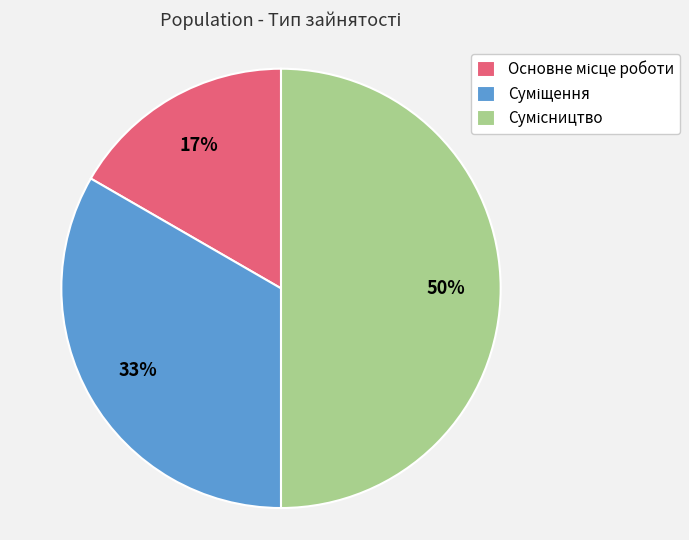

To the nearest percent, what is the difference between the largest and smallest slice percentages?

33%